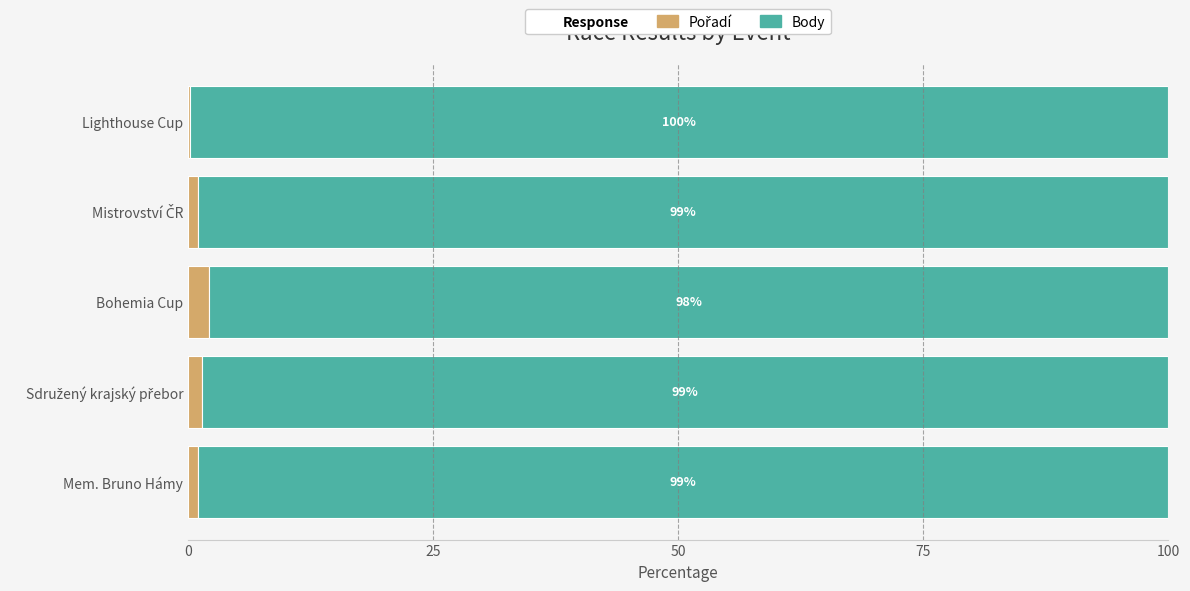

What is the total value across all series at Mem. Bruno Hámy?

100.0